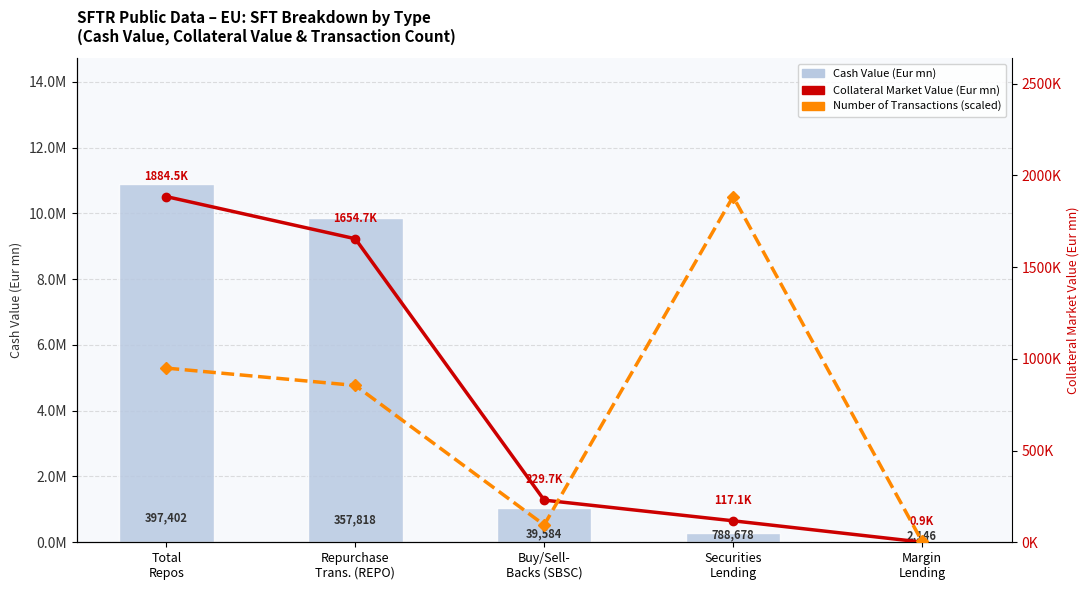

Rank the series by their maximum value, from highest to lowest.

Cash Value (Eur mn), Collateral Market Value (Eur mn), Number of Transactions (scaled)